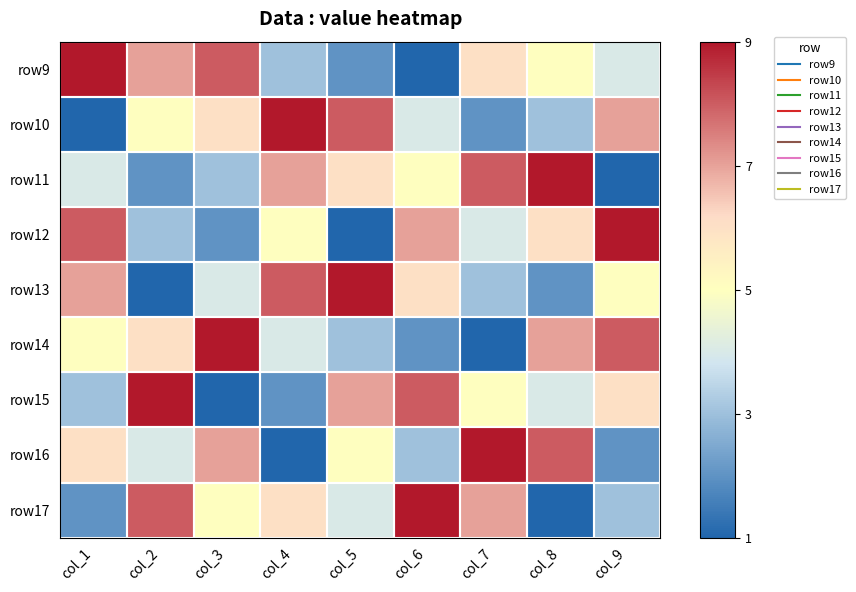

Reading right to left, transcribe all the data shown in this chart.

row9: col_9=4	col_8=5	col_7=6	col_6=1	col_5=2	col_4=3	col_3=8	col_2=7	col_1=9
row10: col_9=7	col_8=3	col_7=2	col_6=4	col_5=8	col_4=9	col_3=6	col_2=5	col_1=1
row11: col_9=1	col_8=9	col_7=8	col_6=5	col_5=6	col_4=7	col_3=3	col_2=2	col_1=4
row12: col_9=9	col_8=6	col_7=4	col_6=7	col_5=1	col_4=5	col_3=2	col_2=3	col_1=8
row13: col_9=5	col_8=2	col_7=3	col_6=6	col_5=9	col_4=8	col_3=4	col_2=1	col_1=7
row14: col_9=8	col_8=7	col_7=1	col_6=2	col_5=3	col_4=4	col_3=9	col_2=6	col_1=5
row15: col_9=6	col_8=4	col_7=5	col_6=8	col_5=7	col_4=2	col_3=1	col_2=9	col_1=3
row16: col_9=2	col_8=8	col_7=9	col_6=3	col_5=5	col_4=1	col_3=7	col_2=4	col_1=6
row17: col_9=3	col_8=1	col_7=7	col_6=9	col_5=4	col_4=6	col_3=5	col_2=8	col_1=2